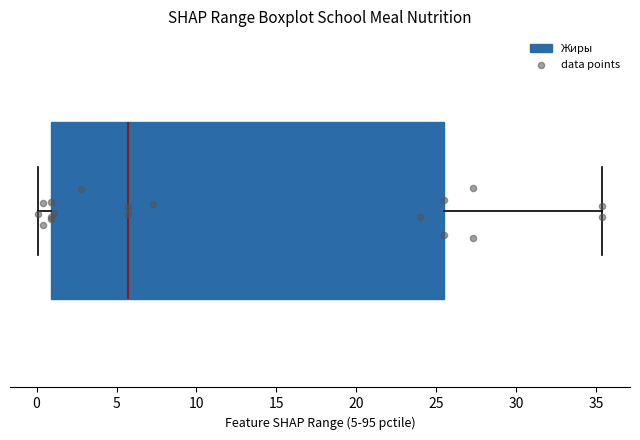

Read this box plot against the x-axis: the position of the median line, the range covered by the box, and the ends of both whiskers. The values are not printed on the chart, so give them approximately, as read against the axis.

median 5.5, box 1.0 to 25.5, whiskers 0.0 to 35.5